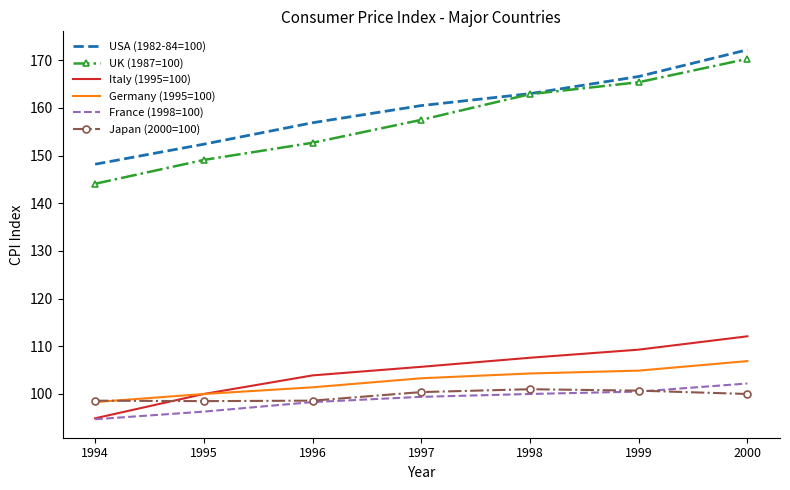

List the series in order of their peak value, lowest first.

Japan (2000=100), France (1998=100), Germany (1995=100), Italy (1995=100), UK (1987=100), USA (1982-84=100)